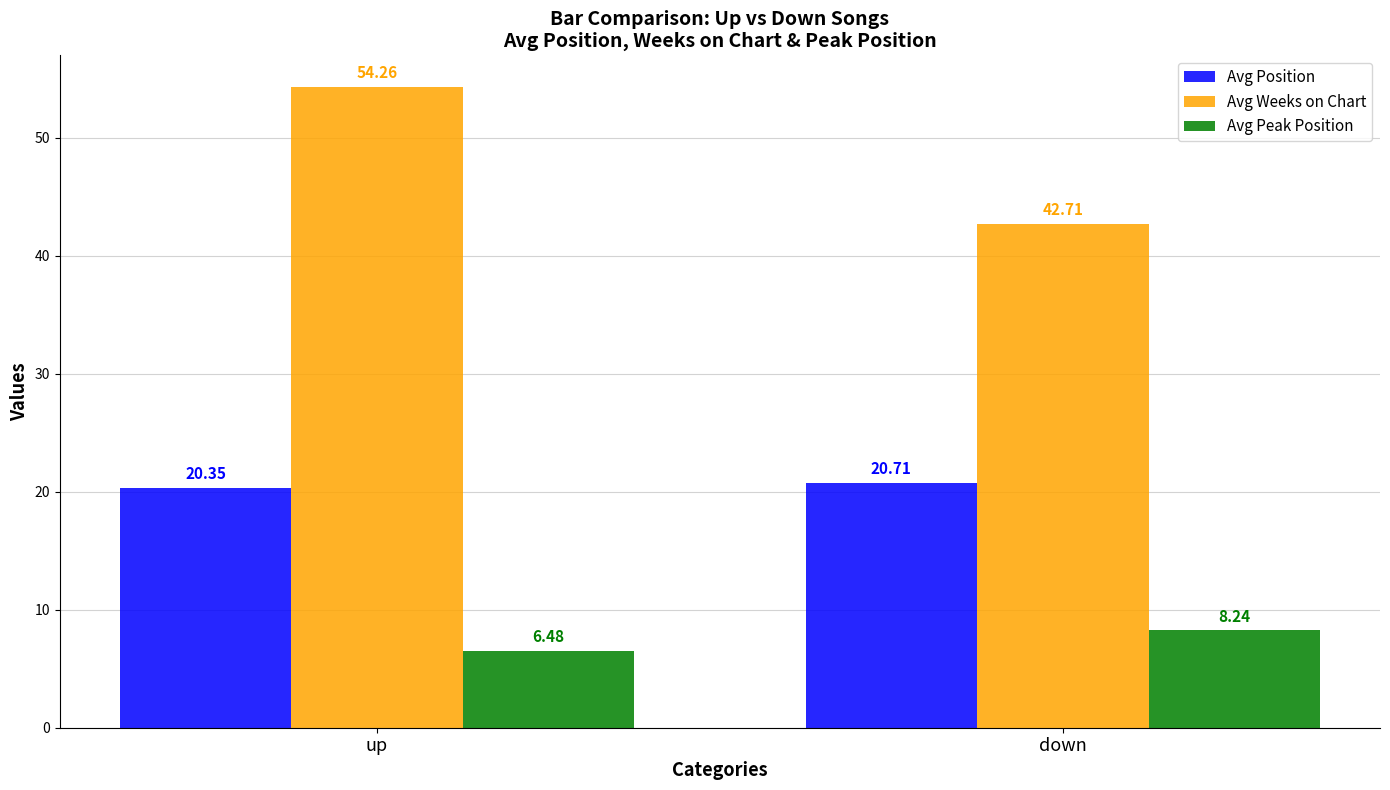

What is the difference between the maximum and minimum values in the Avg Position series?

0.4